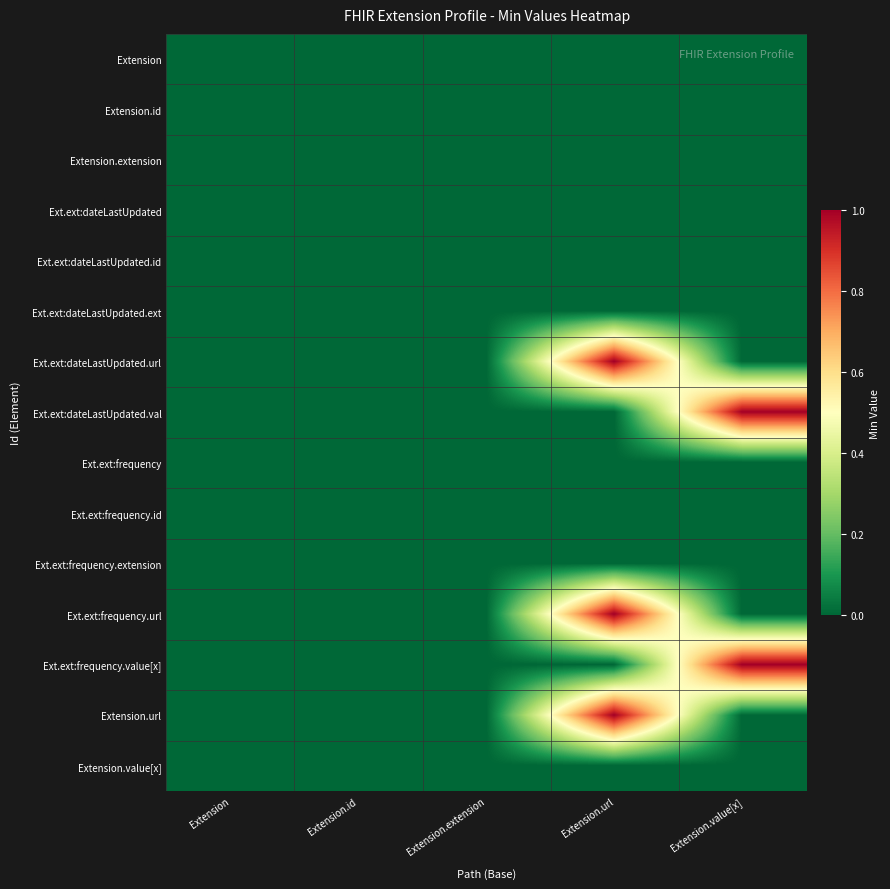

Which label corresponds to the largest value in the chart?

Extension.url